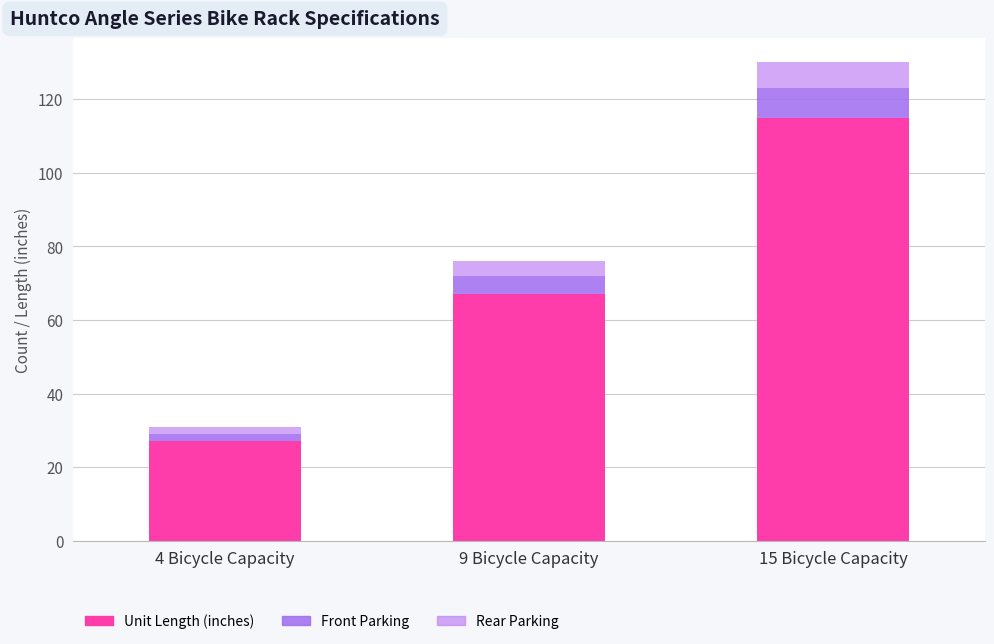

How many data points in Unit Length (inches) are less than 67?

1